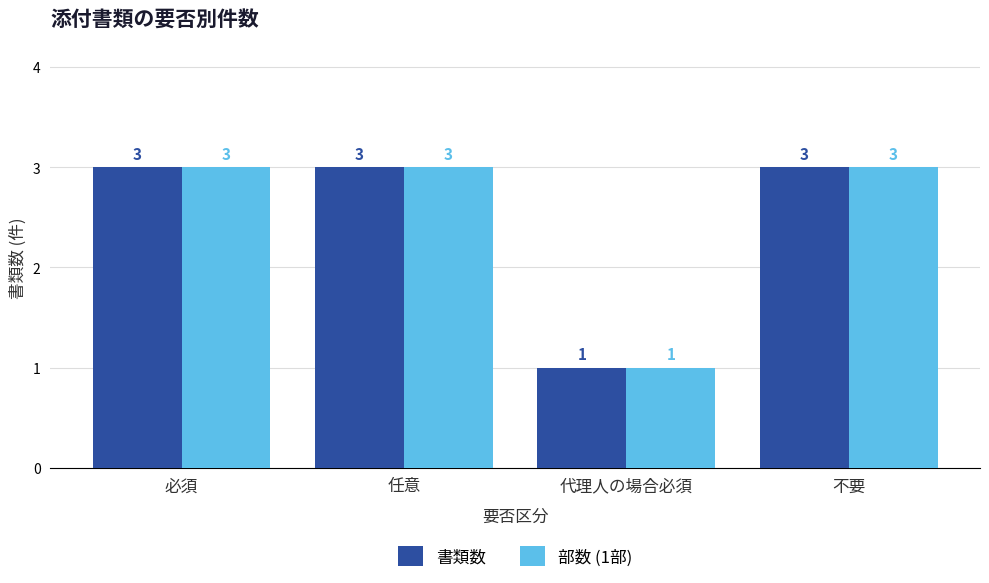

How many bars are there in each group?

2